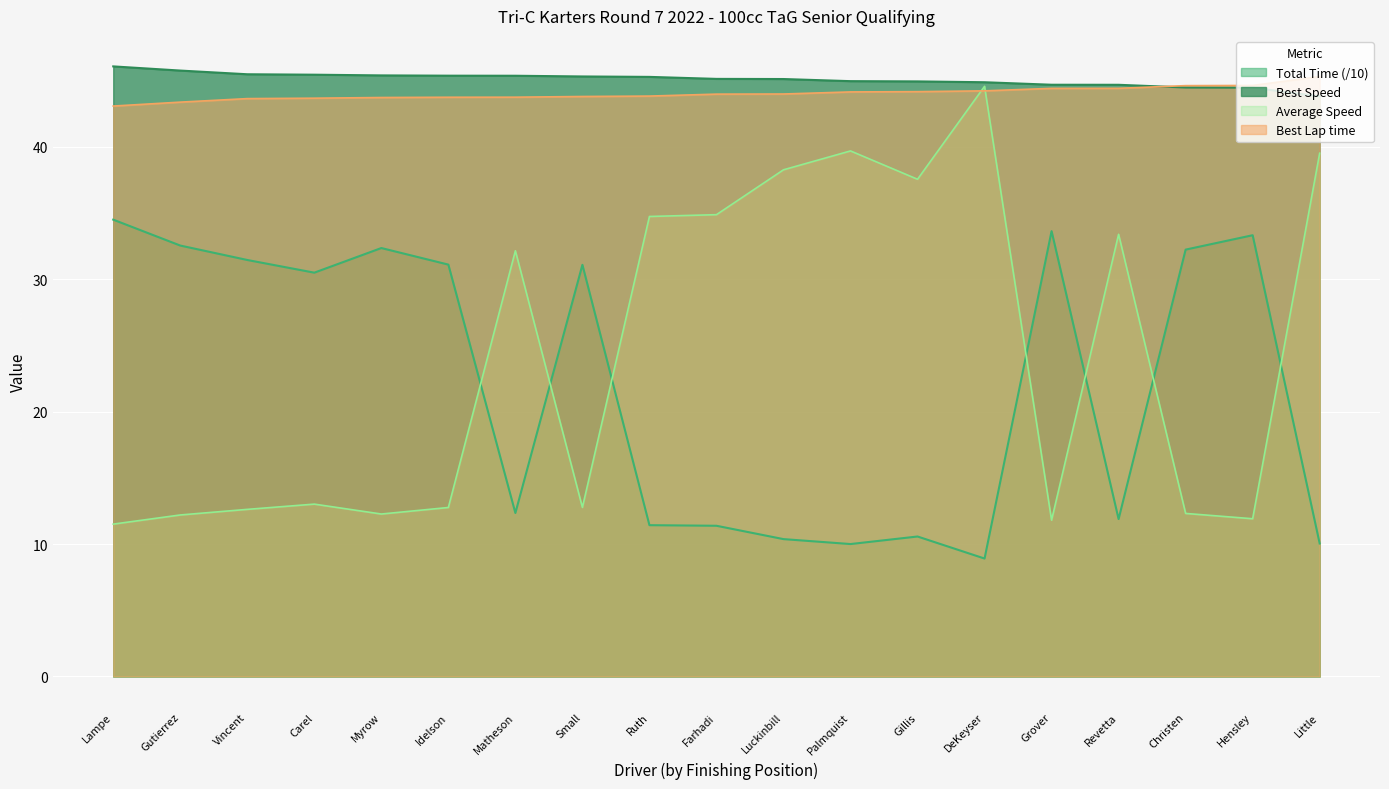

What is the average value of the Best Speed series?

45.1